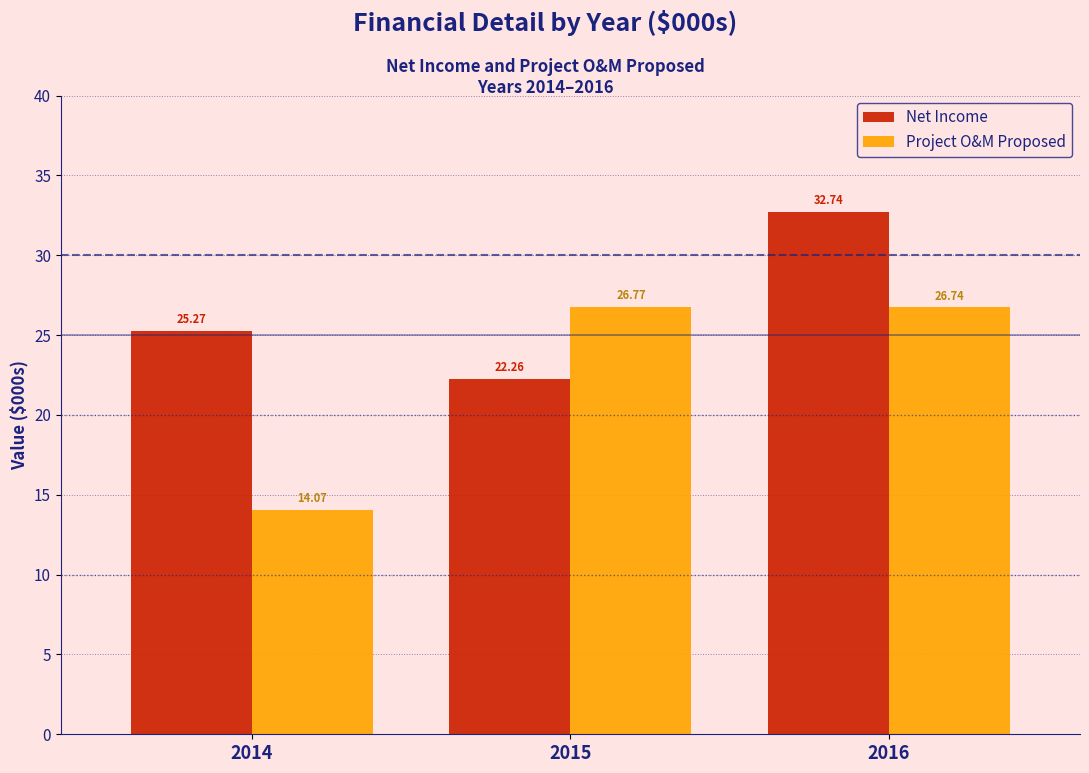

List the labels in order of Project O&M Proposed value, largest first.

2015, 2016, 2014